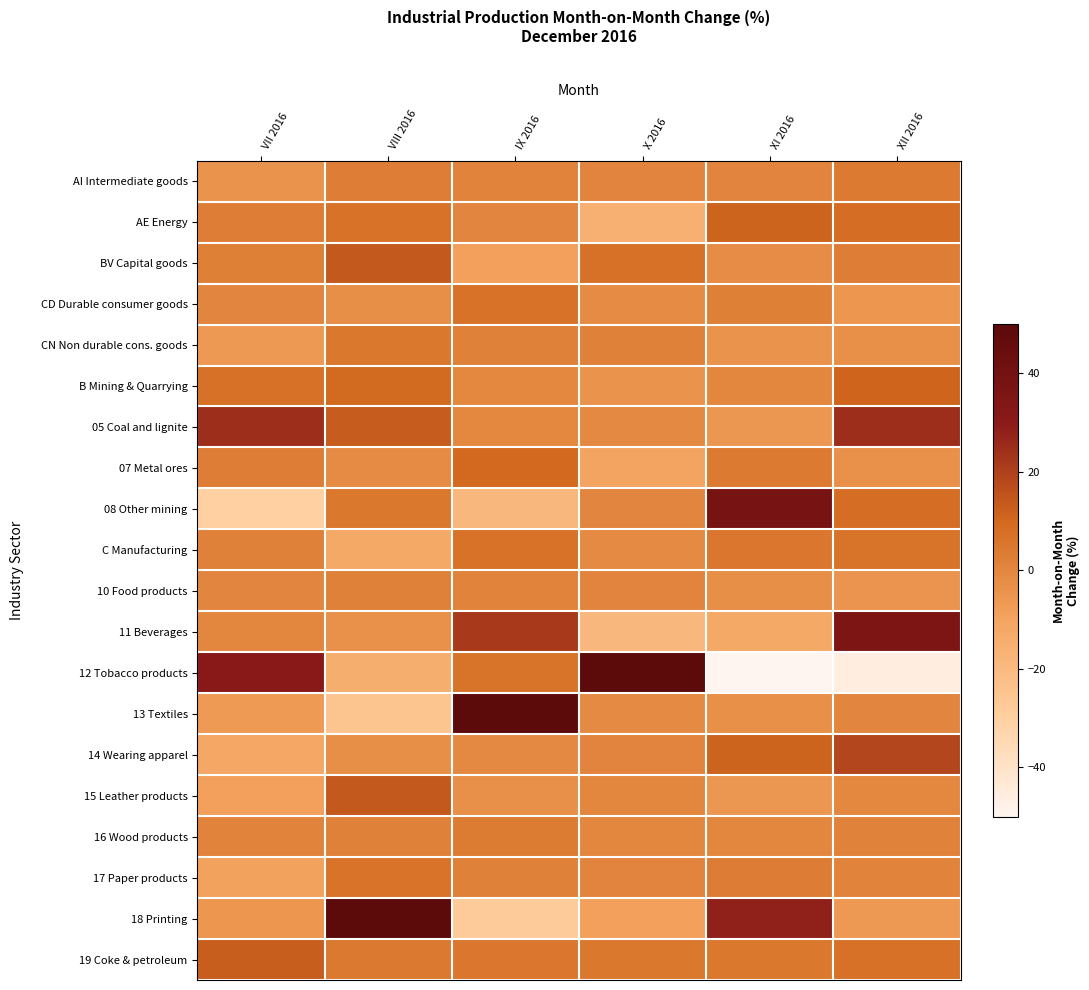

List the series in order of their peak value, highest first.

12 Tobacco products, 13 Textiles, 18 Printing, 08 Other mining, 11 Beverages, 05 Coal and lignite, 14 Wearing apparel, 15 Leather products, BV Capital goods, 19 Coke & petroleum, AE Energy, B Mining & Quarrying, 07 Metal ores, CD Durable consumer goods, C Manufacturing, 17 Paper products, CN Non durable cons. goods, AI Intermediate goods, 16 Wood products, 10 Food products